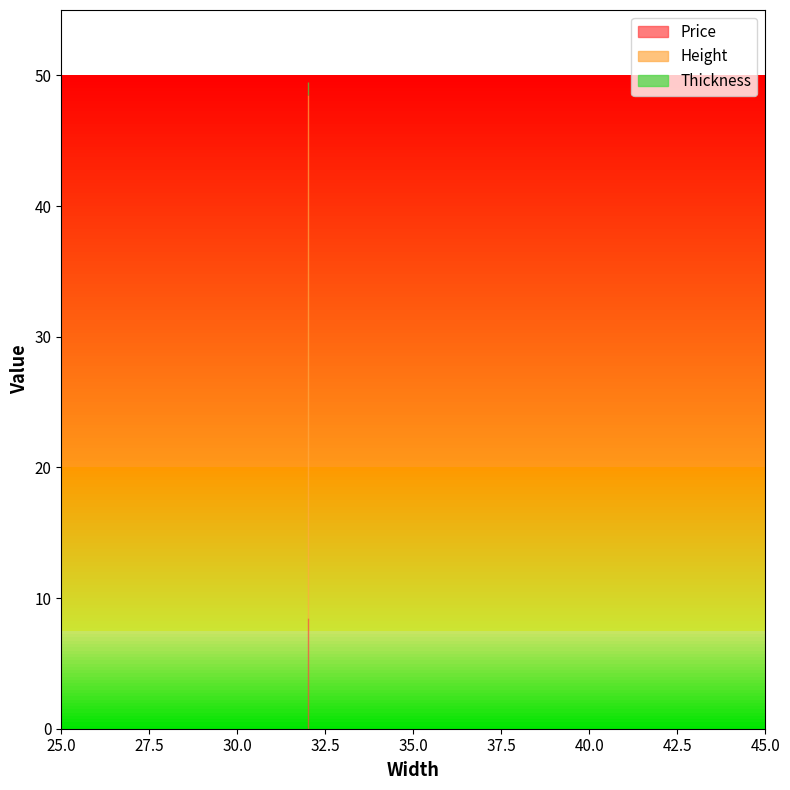

List the series in order of their overall mean, highest first.

Height, Price, Thickness